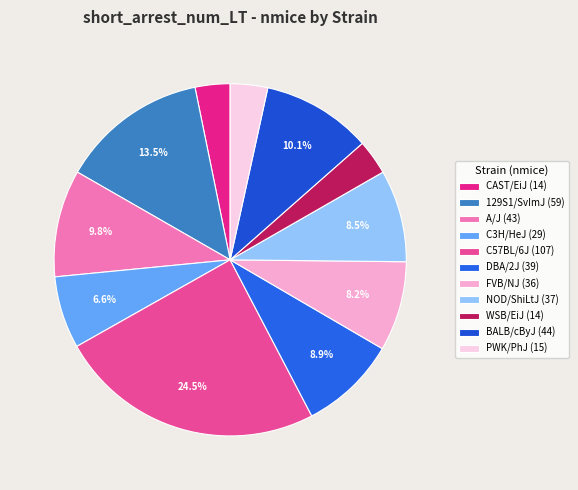

To the nearest percent, what portion does CAST/EiJ represent?

3%